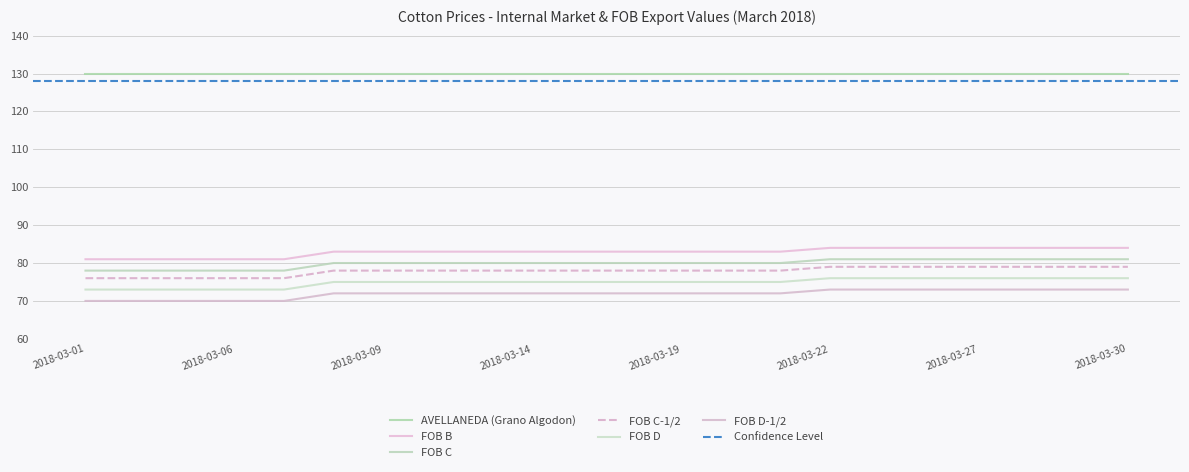

At which label does FOB D-1/2 reach its minimum?

2018-03-01